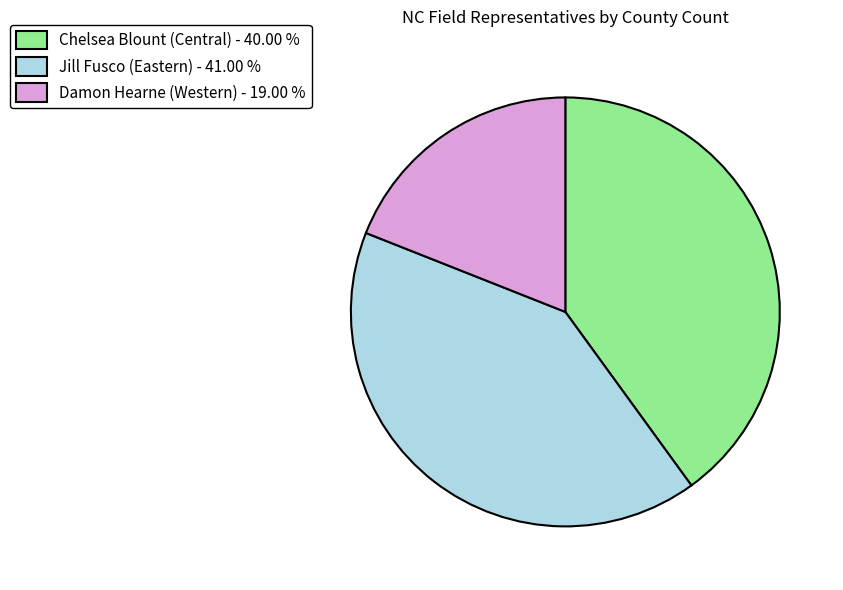

What is the smallest slice in the pie chart?

Damon Hearne (Western)